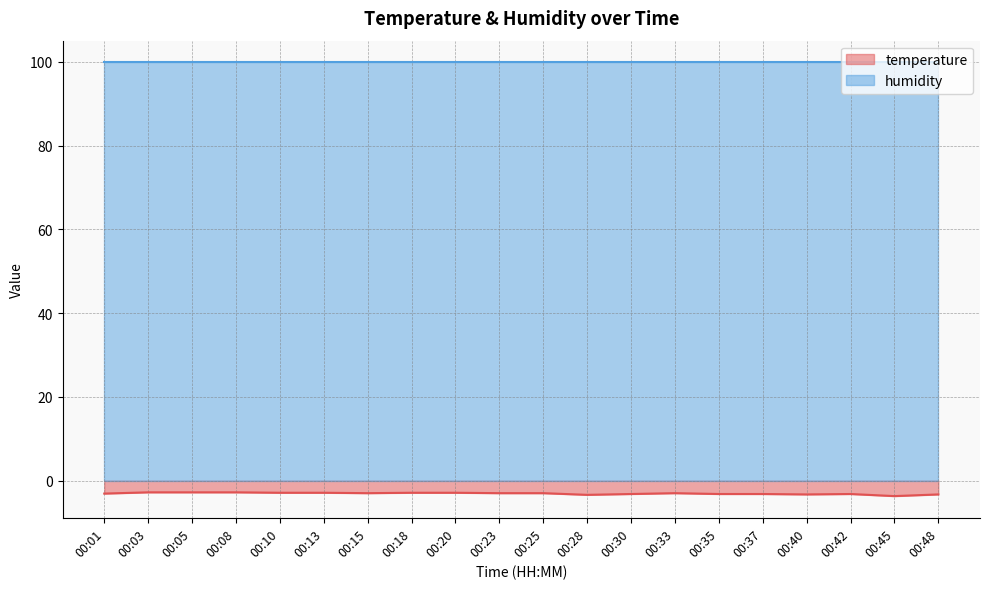

At which label does the data first exceed -3?

00:03